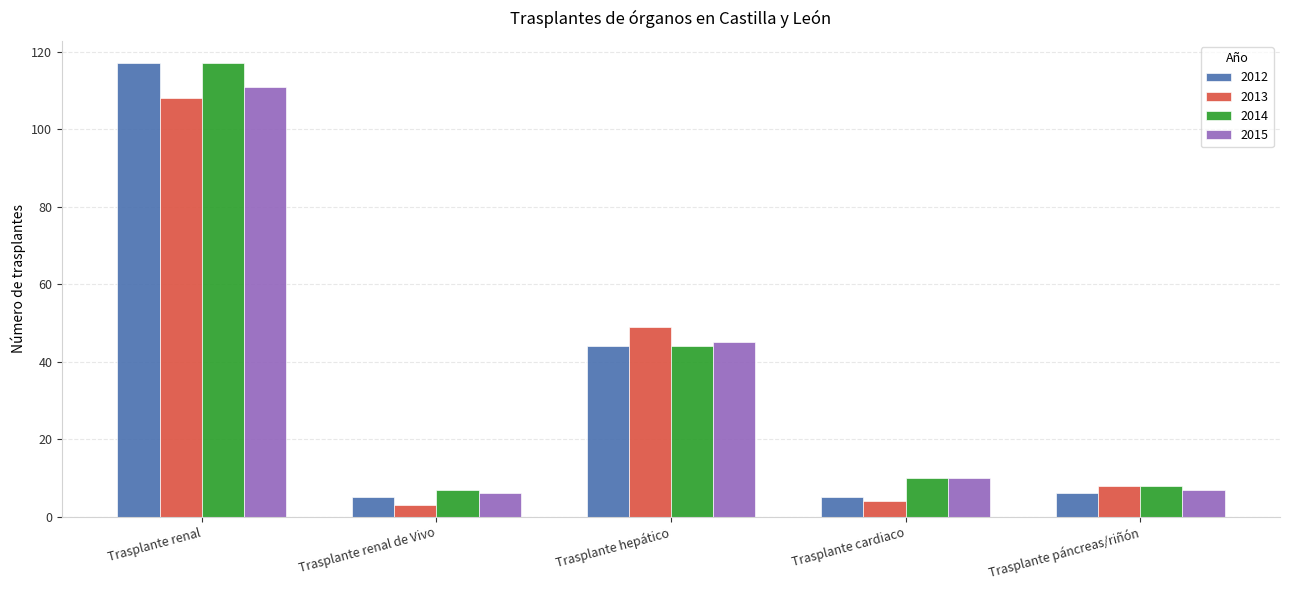

Reading right to left, transcribe all the data shown in this chart.

2012: 6	5	44	5	117
2013: 8	4	49	3	108
2014: 8	10	44	7	117
2015: 7	10	45	6	111